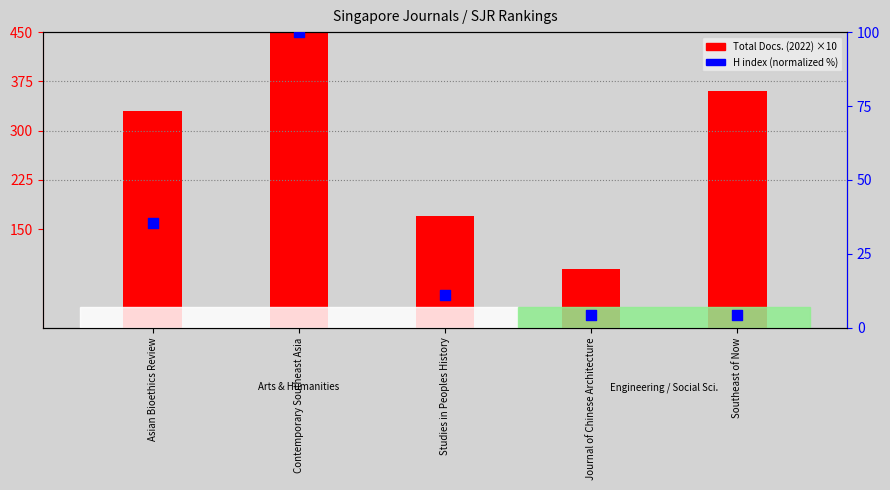

At which category is the sum across all series the highest?

Contemporary Southeast Asia